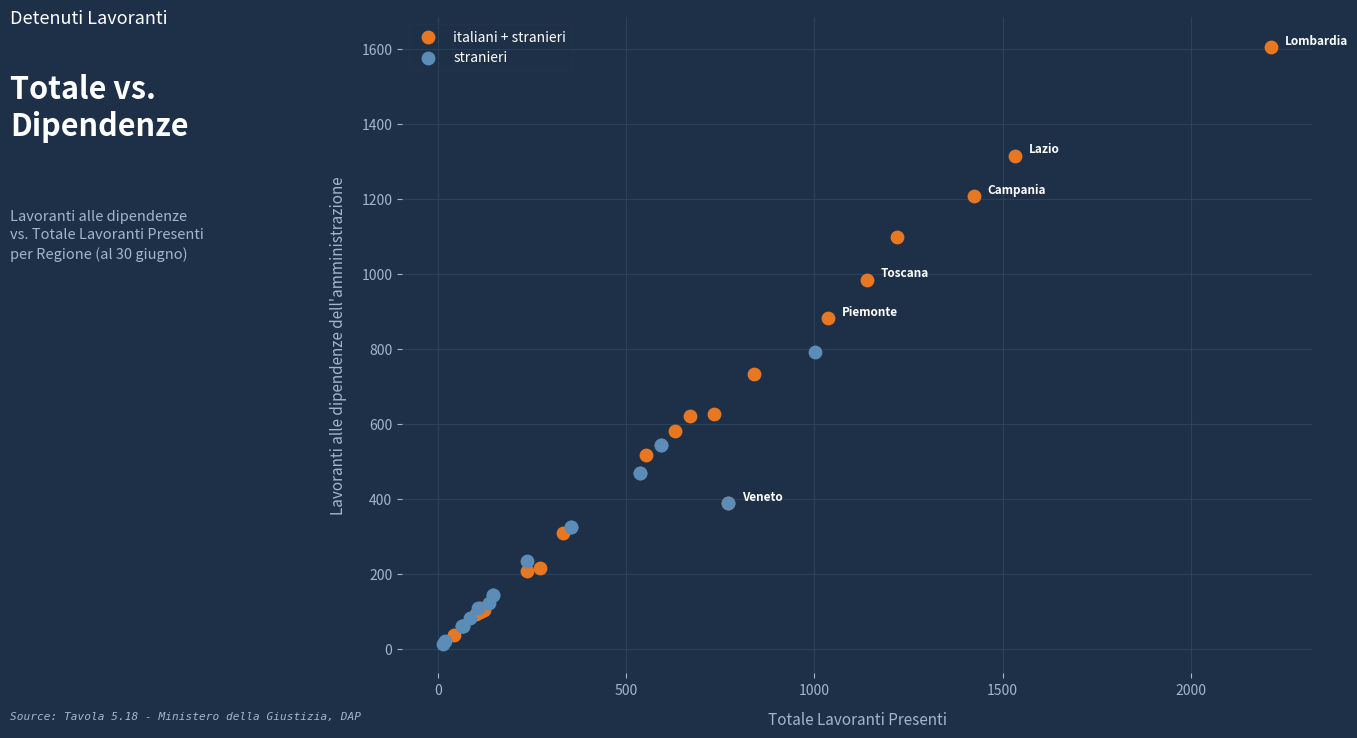

Which series contains the lowest Y value?

stranieri